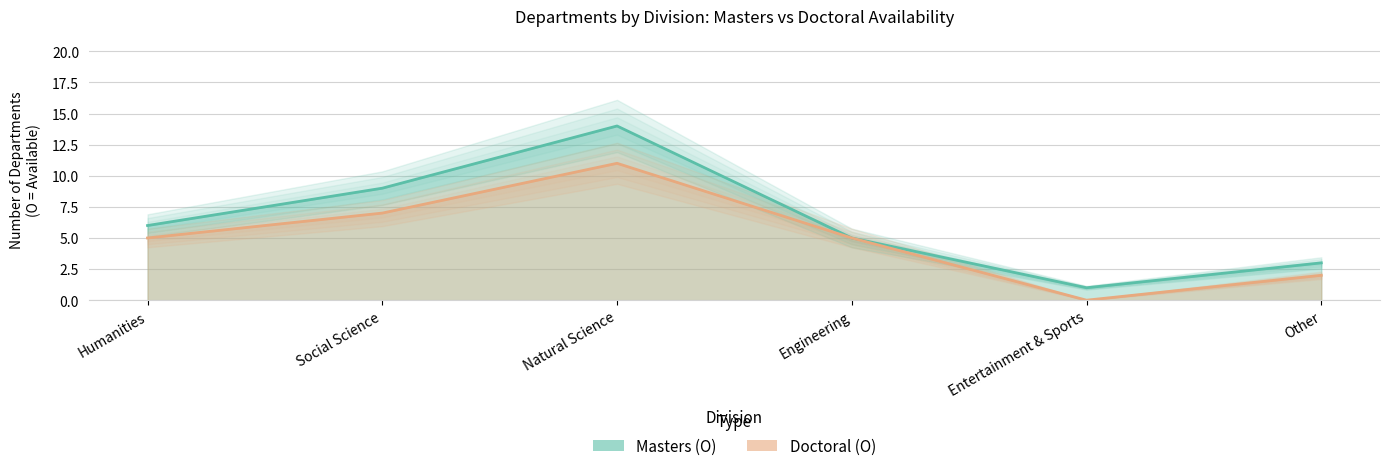

True or false: Doctoral (O count) has a value of 5 at Natural Science.

False